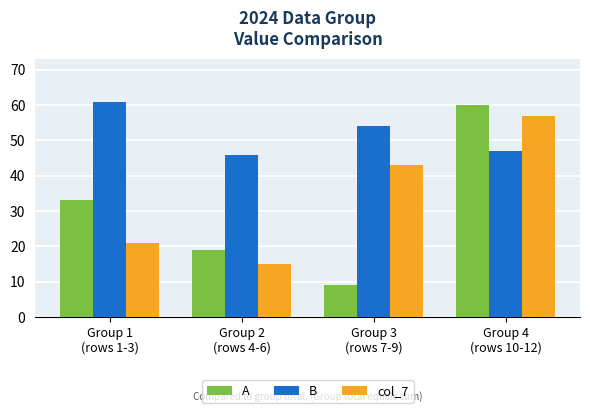

What is the difference between the A values at Group 3
(rows 7-9) and Group 1
(rows 1-3)?

24